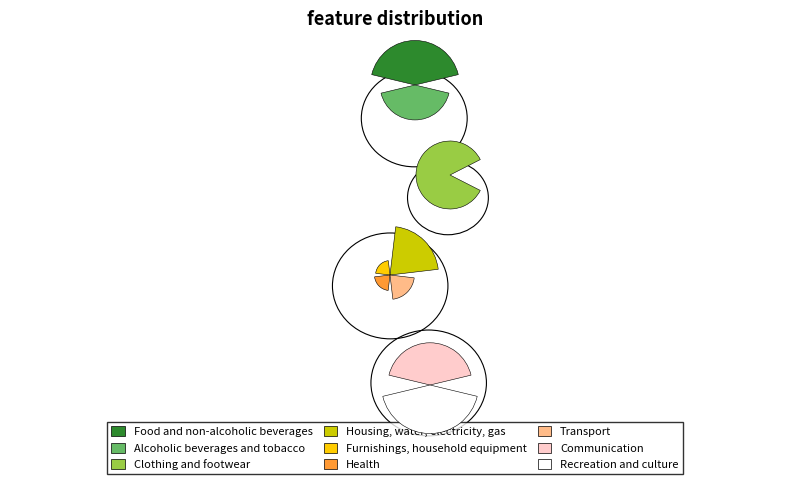

Is there any slice that represents more than half of the pie?

No